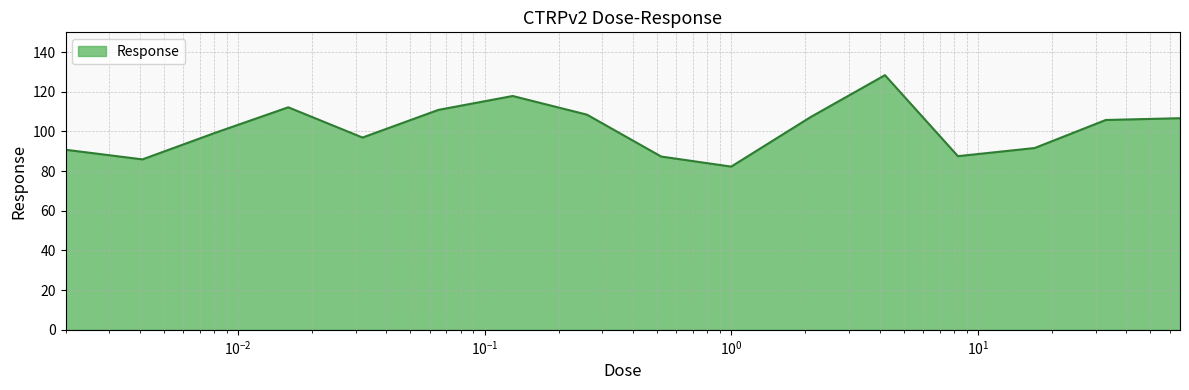

What is the maximum value shown in the chart?

128.4